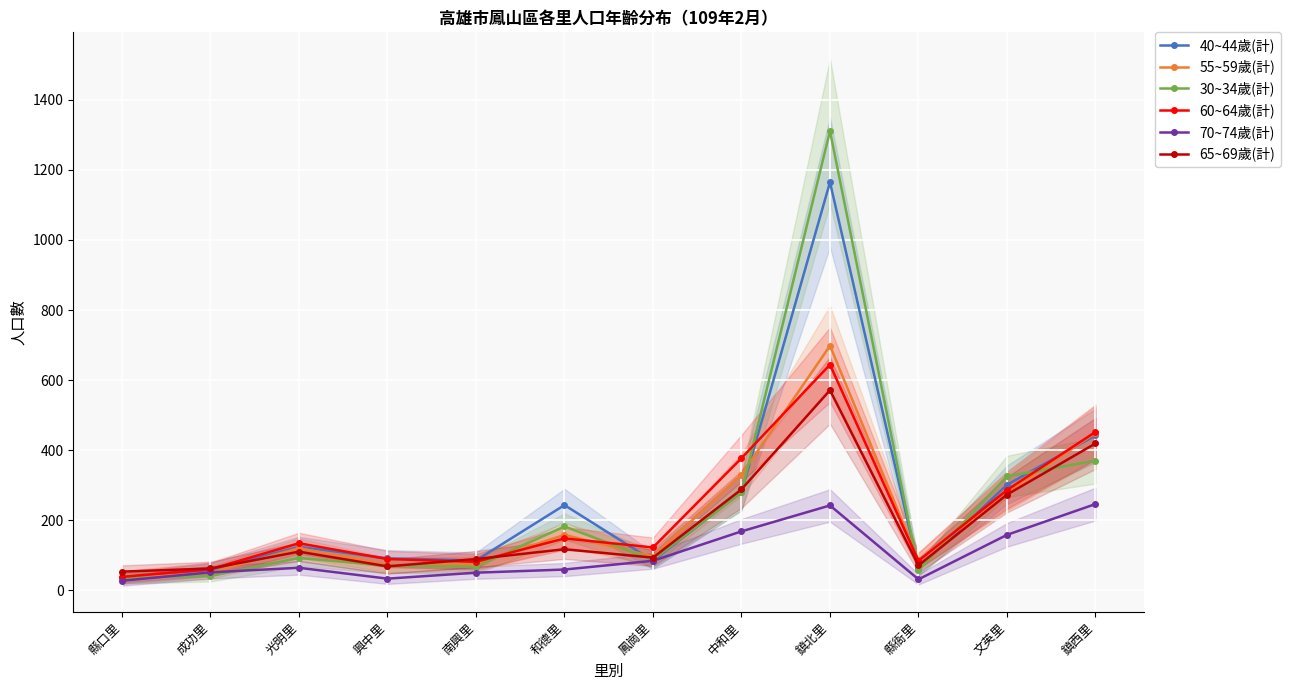

Is this an area chart (filled region under the line)?

No